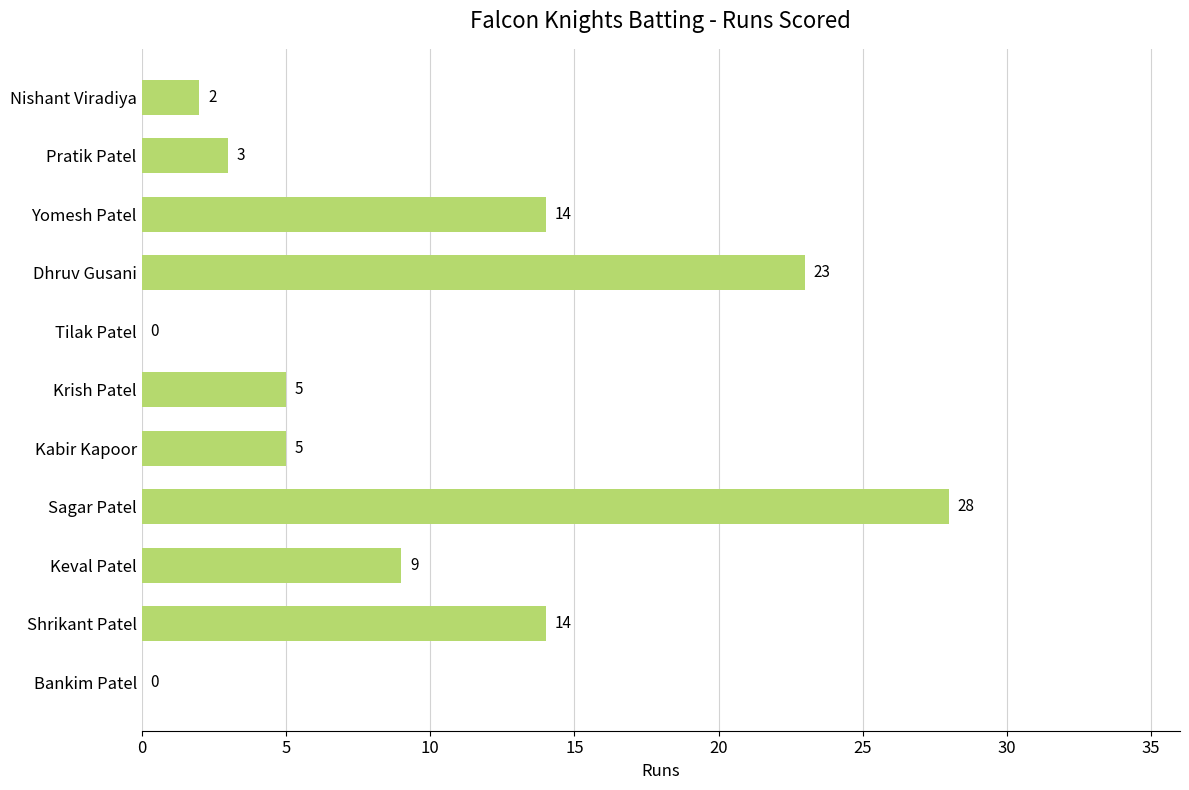

True or false: the data shows 5 at Pratik Patel.

False